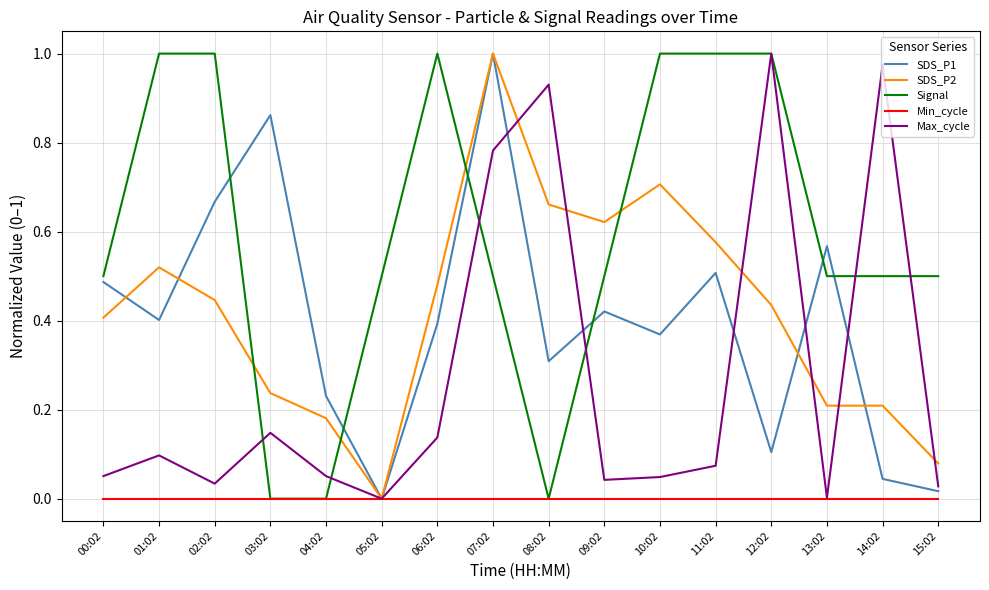

The Max_cycle series shows 0.0 at 02:02. True or false?

True